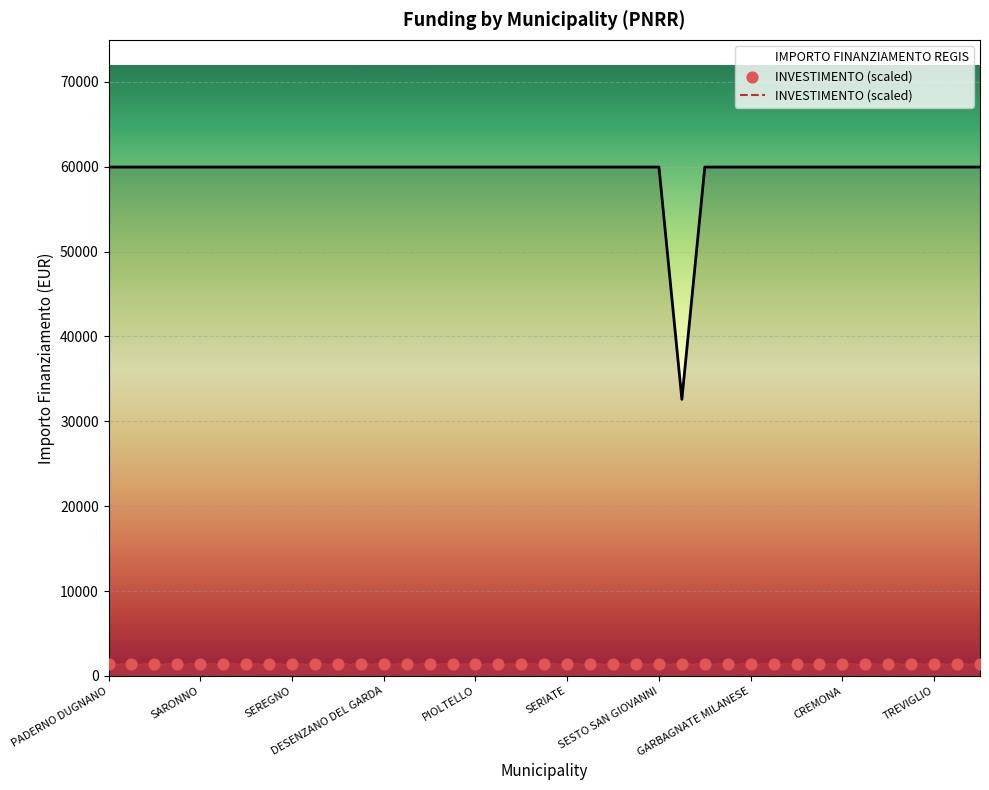

Approximately how many times larger is the value at BUCCINASCO compared to CESANO BOSCONE?

1.0